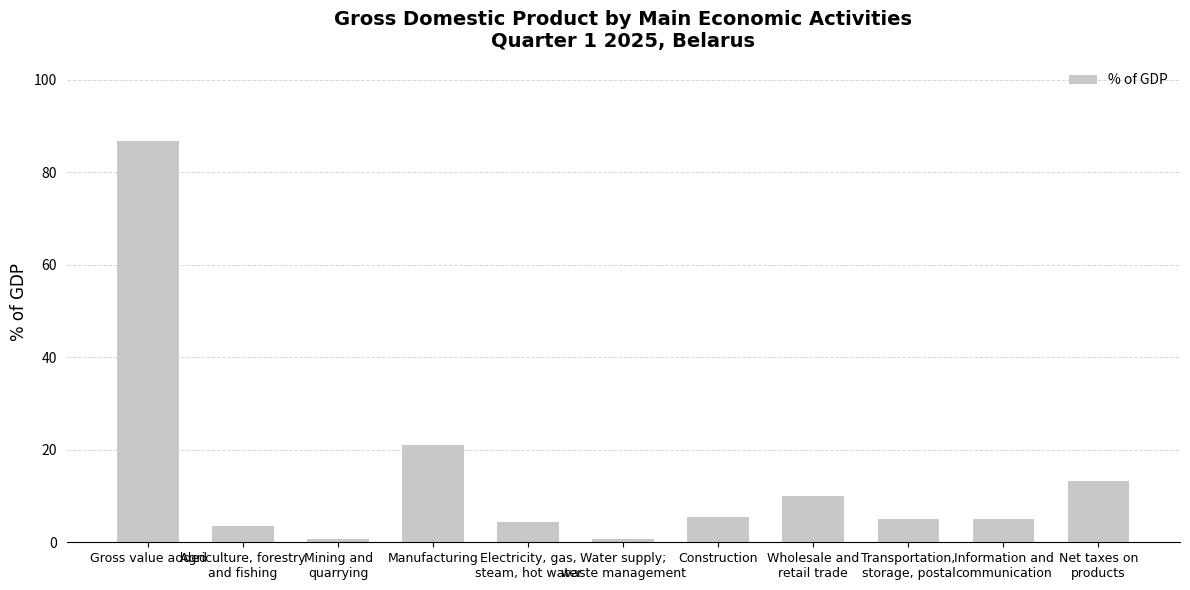

The chart shows a value of 0.8 at Water supply;
waste management. True or false?

True